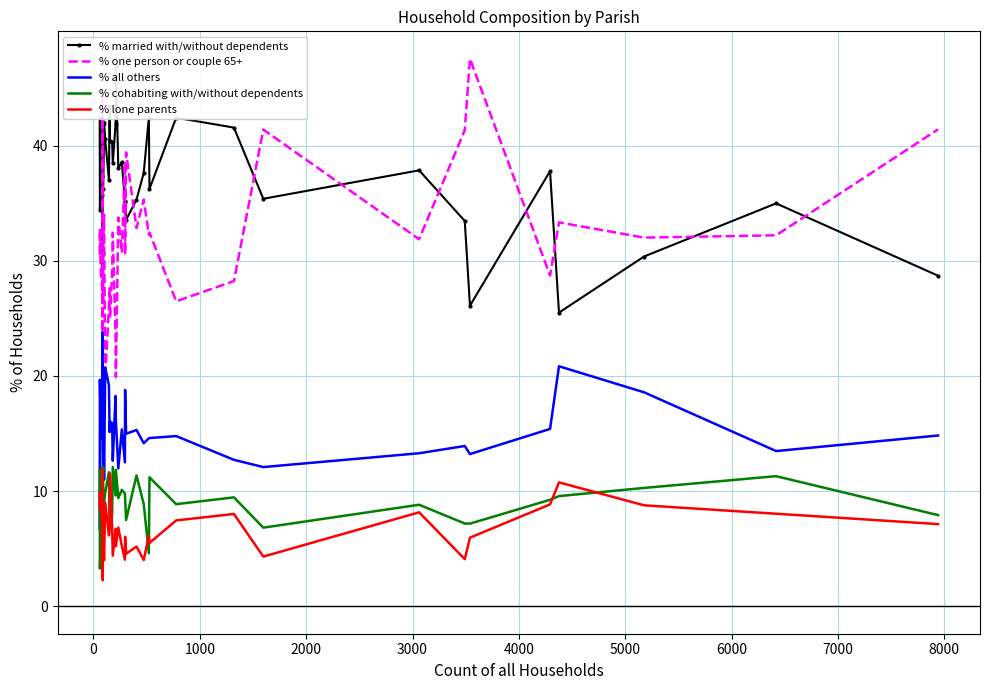

What is the difference between the maximum and second lowest values in the % married with/without dependents series?

20.8